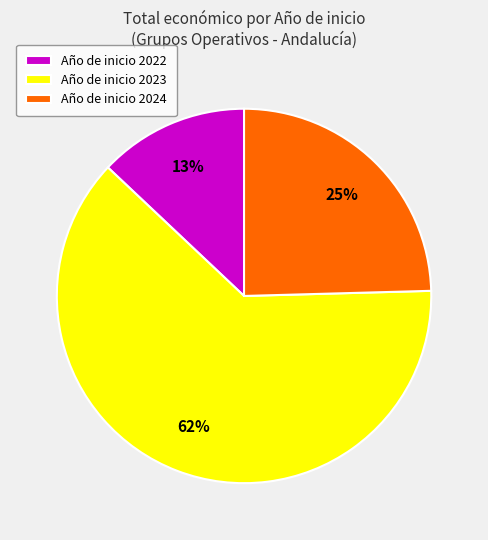

Count the number of slices in the pie.

3